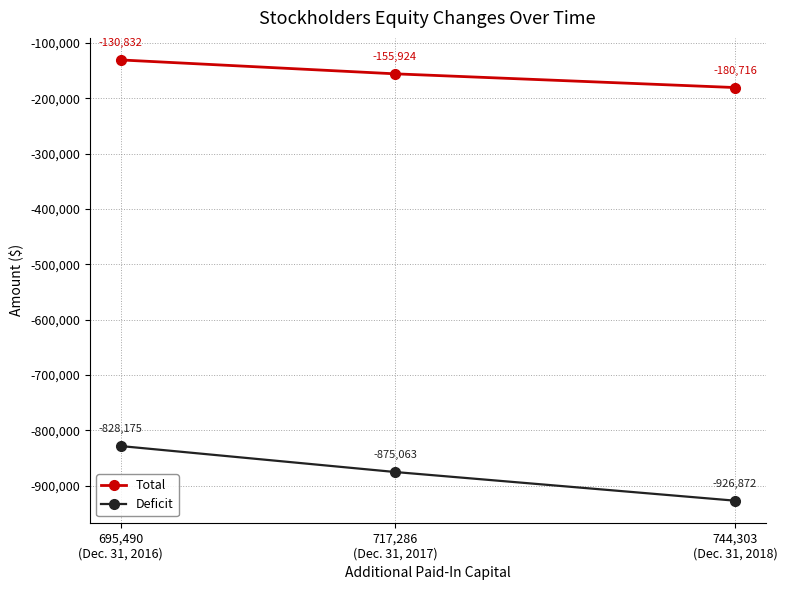

What is the sum of the Deficit values at 744,303
(Dec. 31, 2018) and 695,490
(Dec. 31, 2016)?

-1755047